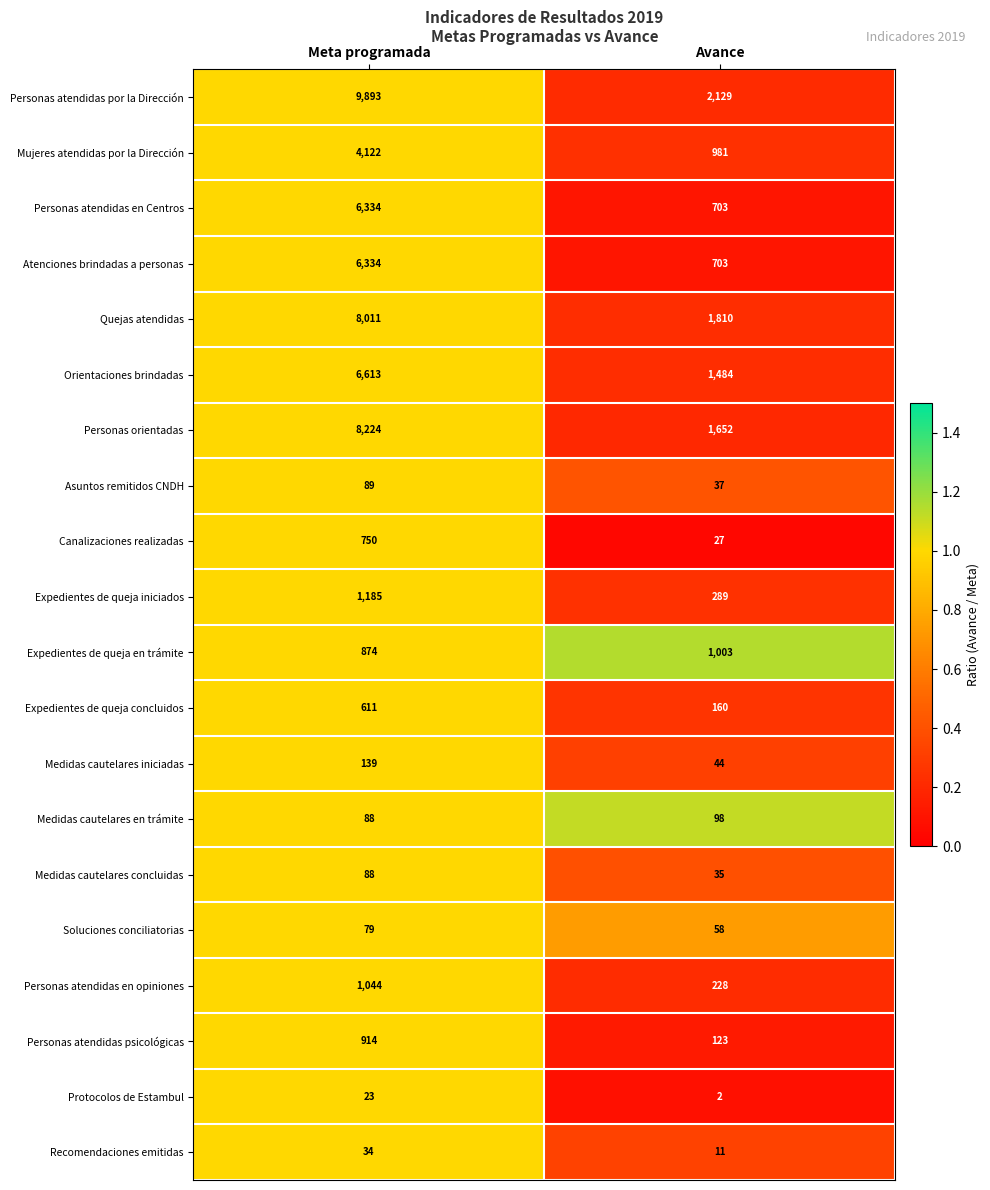

At which category is the sum across all series the highest?

Meta programada